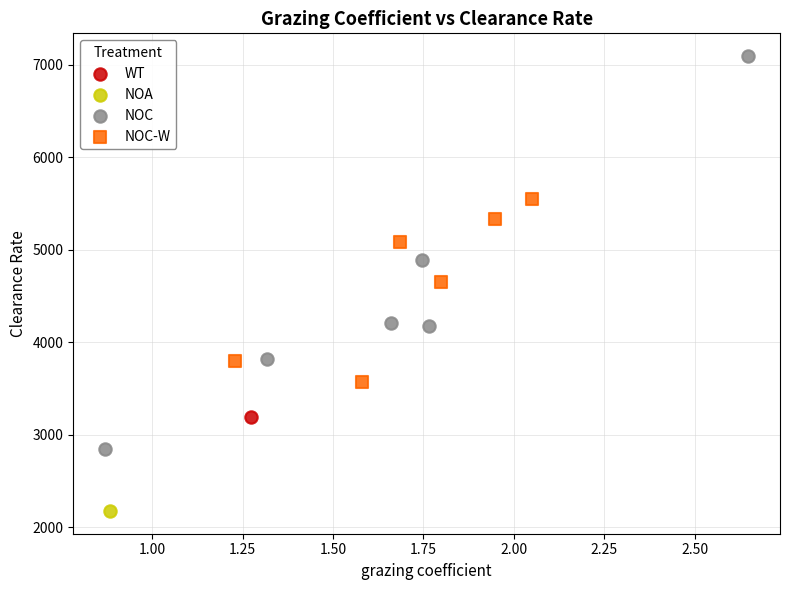

Which series contains the highest Y value?

NOC